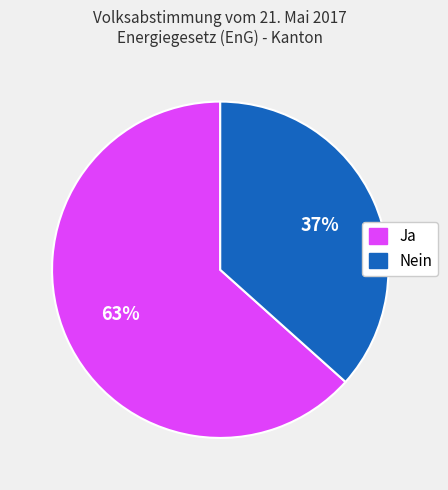

Combined, do Nein and Ja account for over 50%?

Yes